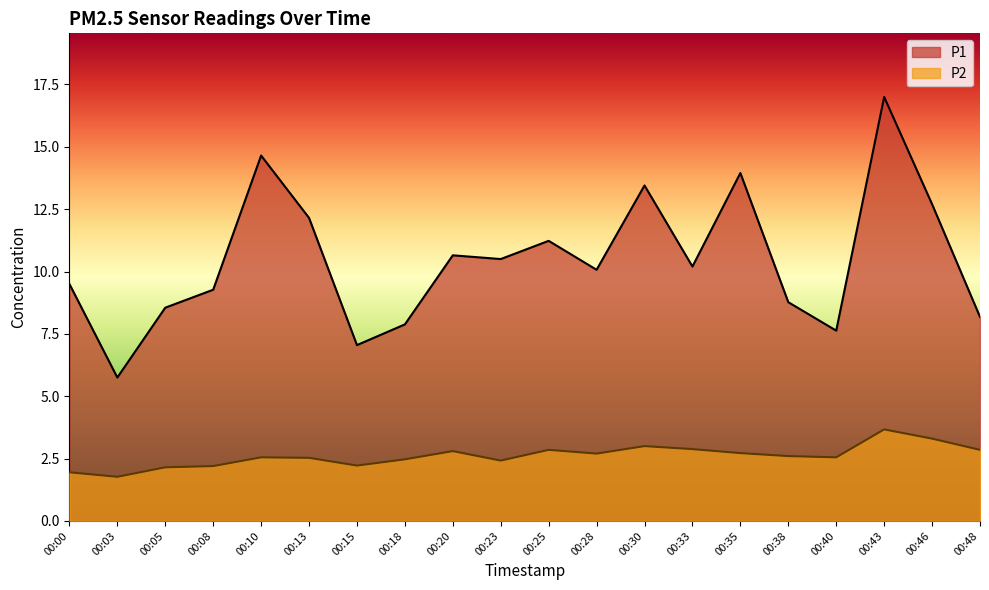

True or false: P1 and P2 intersect in this chart.

False